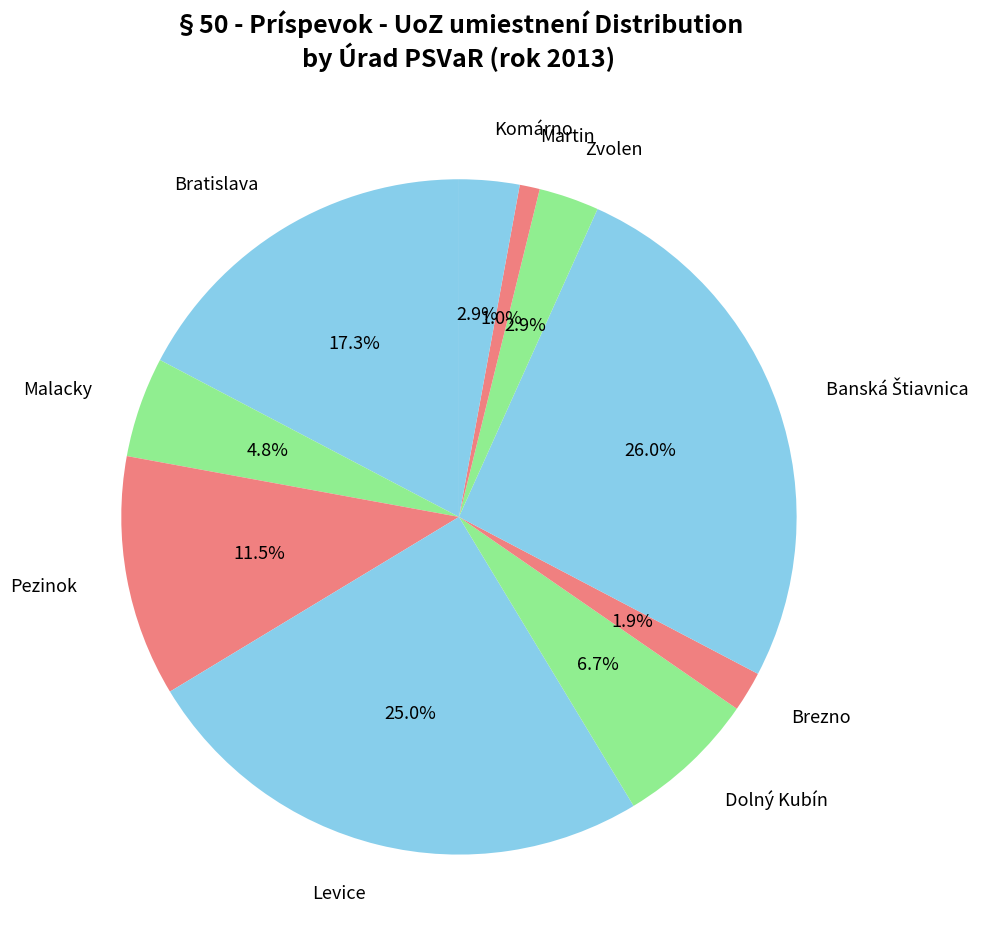

Rank the categories by value from lowest to highest.

Martin, Brezno, Zvolen, Komárno, Malacky, Dolný Kubín, Pezinok, Bratislava, Levice, Banská Štiavnica